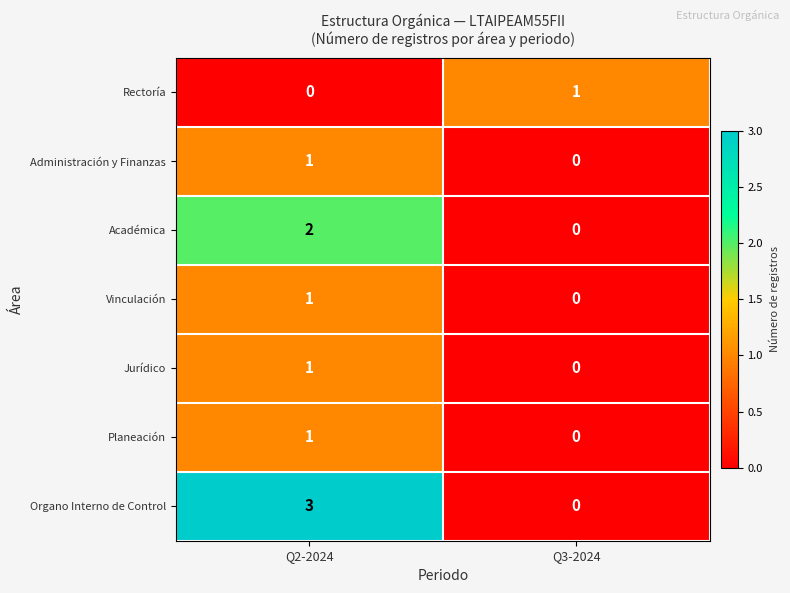

How many values in Rectoría are above zero?

1